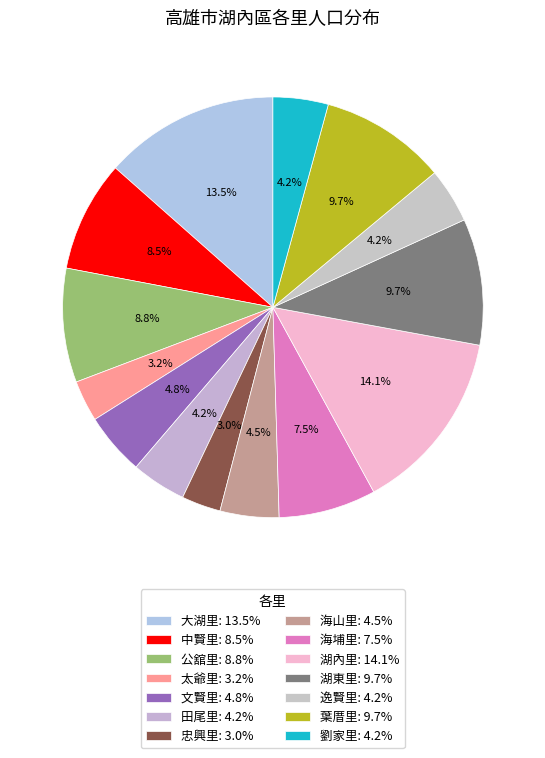

To the nearest percent, what is the average slice percentage?

7%